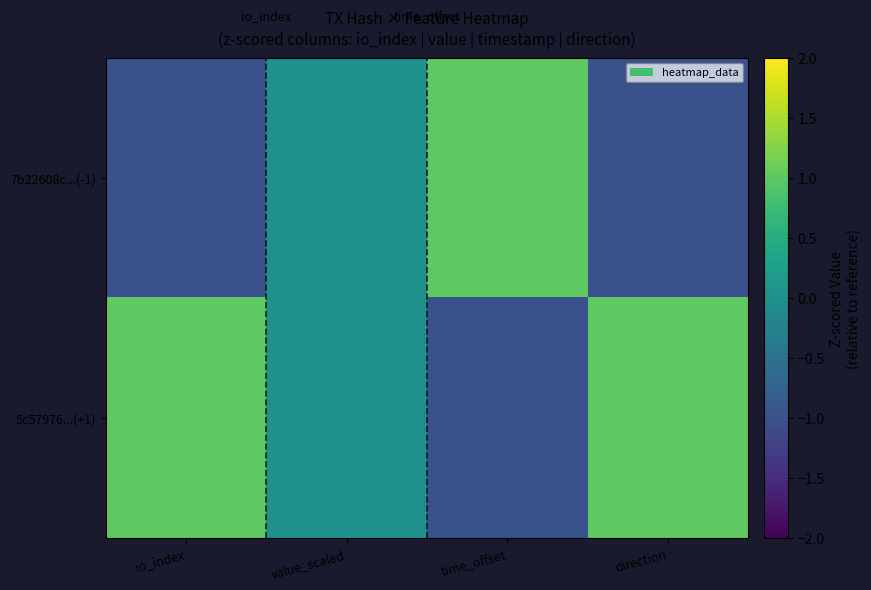

Reading left to right, extract all data points from this chart.

7b22608c...(-1): io_index=-1	value_scaled=0	time_offset=1	direction=-1
5c57976...(+1): io_index=1	value_scaled=0	time_offset=-1	direction=1